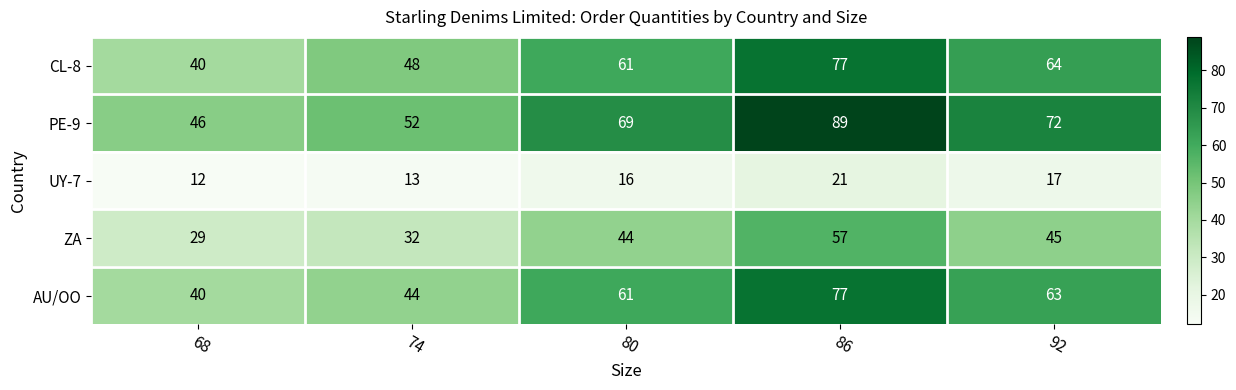

Reading left to right, what are all the values shown in this chart?

CL-8: 68=40	74=48	80=61	86=77	92=64
PE-9: 68=46	74=52	80=69	86=89	92=72
UY-7: 68=12	74=13	80=16	86=21	92=17
ZA: 68=29	74=32	80=44	86=57	92=45
AU/OO: 68=40	74=44	80=61	86=77	92=63